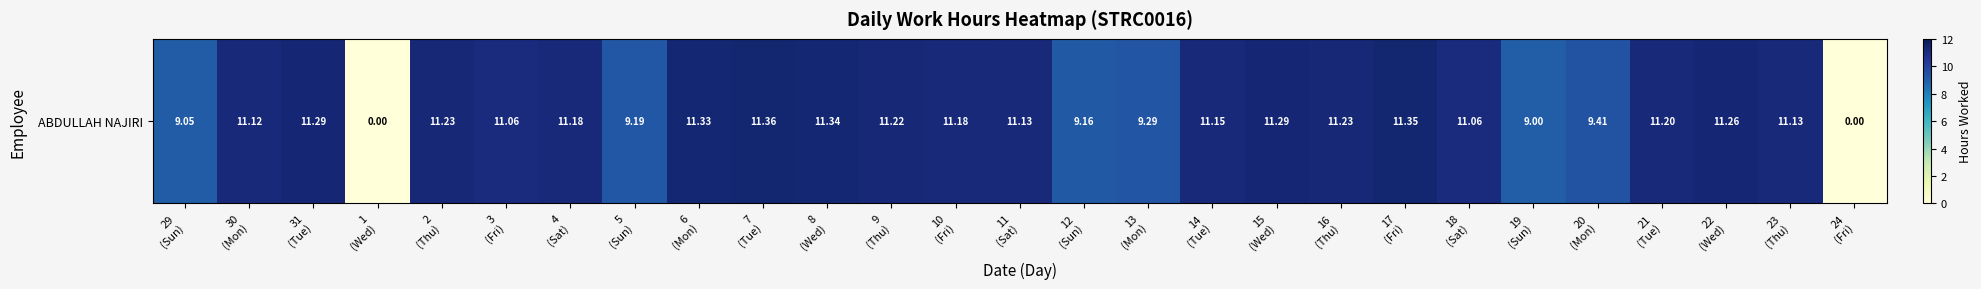

Which category has the highest value across all series?

7
(Tue)